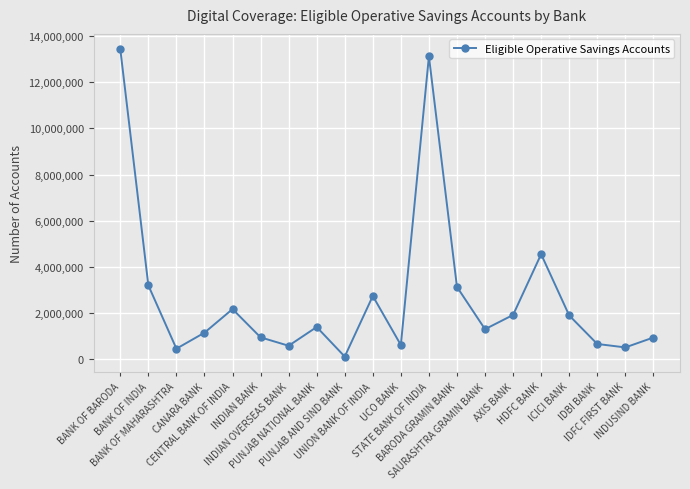

What is the label of the 15th point from the right?

INDIAN BANK